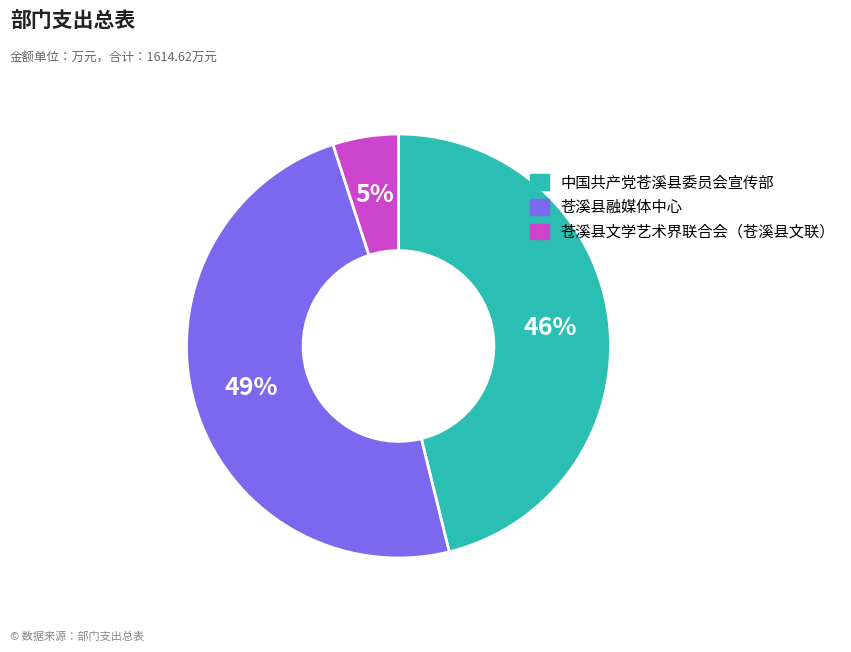

Rank the categories by value from lowest to highest.

苍溪县文学艺术界联合会（苍溪县文联）, 中国共产党苍溪县委员会宣传部, 苍溪县融媒体中心